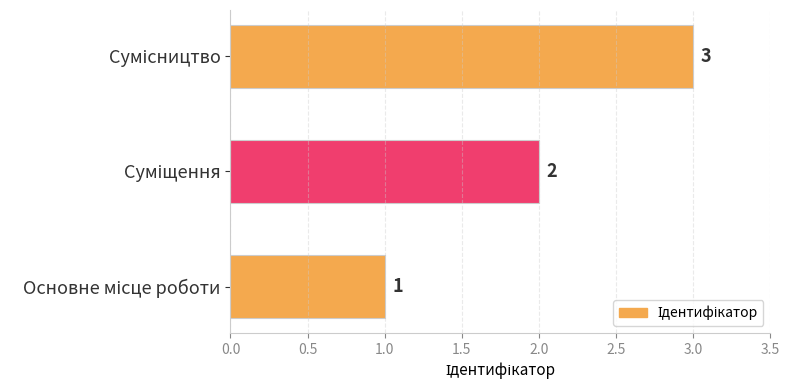

Count the number of data series in this chart.

1